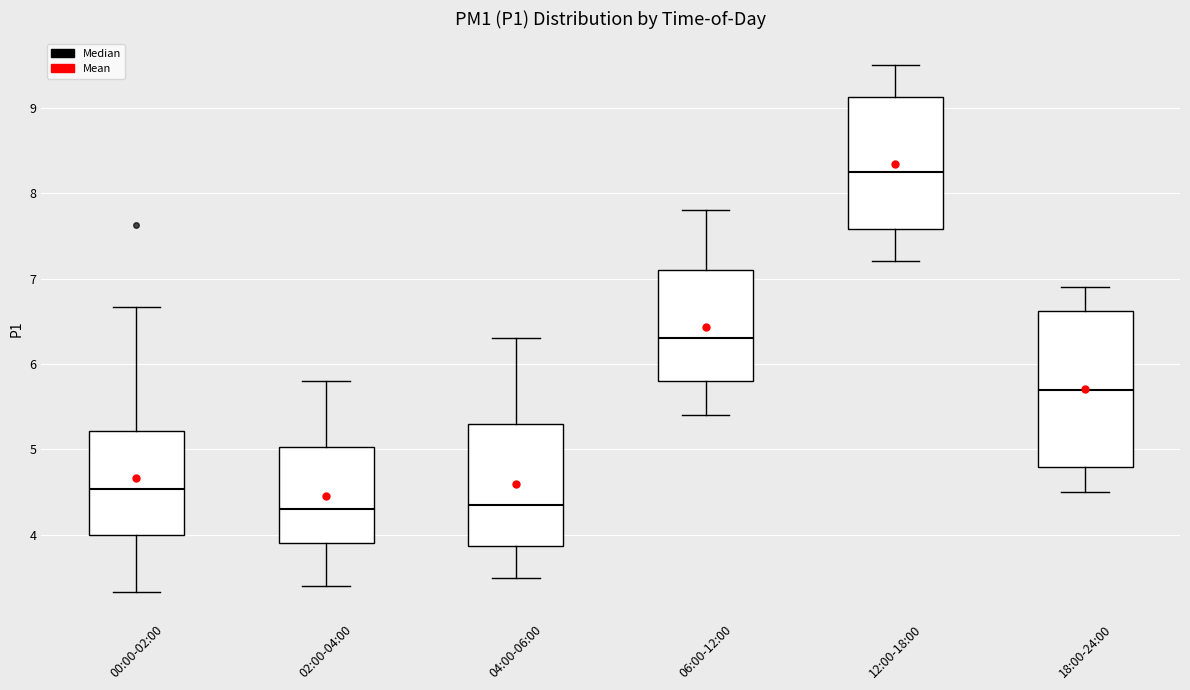

Reading left to right, transcribe this box plot: for each box, give where its median line is, the range the box spans, and where its two whiskers end, as read against the y-axis. The values are not printed on the chart, so give them approximately, as read against the axis.

00:00-02:00: median 4.5, box 4.0 to 5.2, whiskers 3.3 to 6.7
02:00-04:00: median 4.3, box 3.9 to 5.0, whiskers 3.4 to 5.8
04:00-06:00: median 4.4, box 3.9 to 5.3, whiskers 3.5 to 6.3
06:00-12:00: median 6.3, box 5.8 to 7.1, whiskers 5.4 to 7.8
12:00-18:00: median 8.3, box 7.6 to 9.1, whiskers 7.2 to 9.5
18:00-24:00: median 5.7, box 4.8 to 6.6, whiskers 4.5 to 6.9